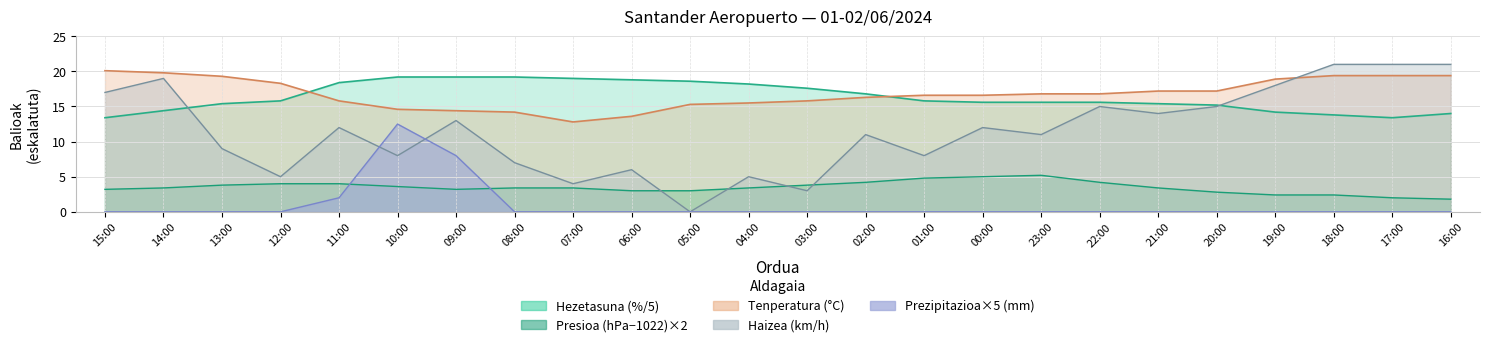

At 11:00, list the series in order from largest to smallest.

Hezetasuna (%), Tenperatura (°C), Haizearen abiadura (km/h), Presioa (hPa) offset, Prezipitazioa (mm)